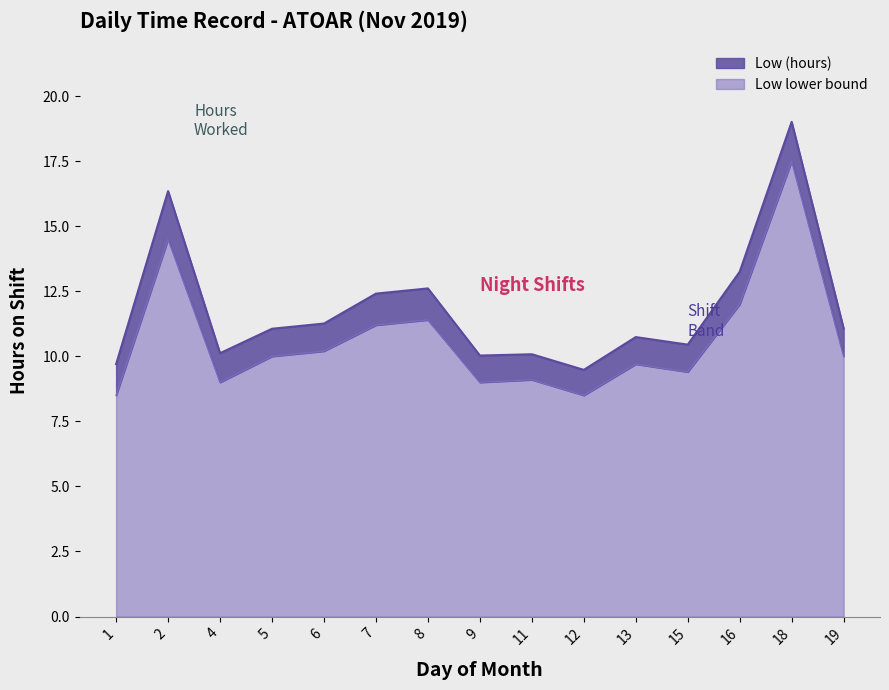

How many series are shown in this chart?

2